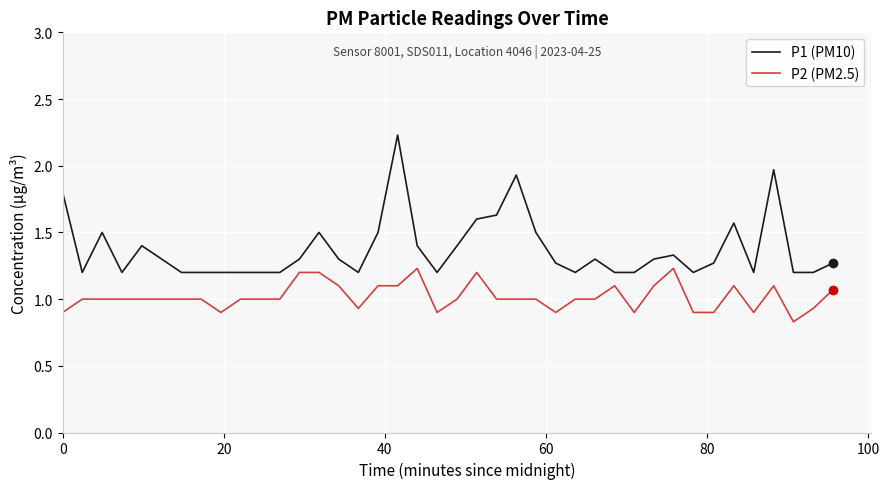

How many lines are shown in the chart?

2